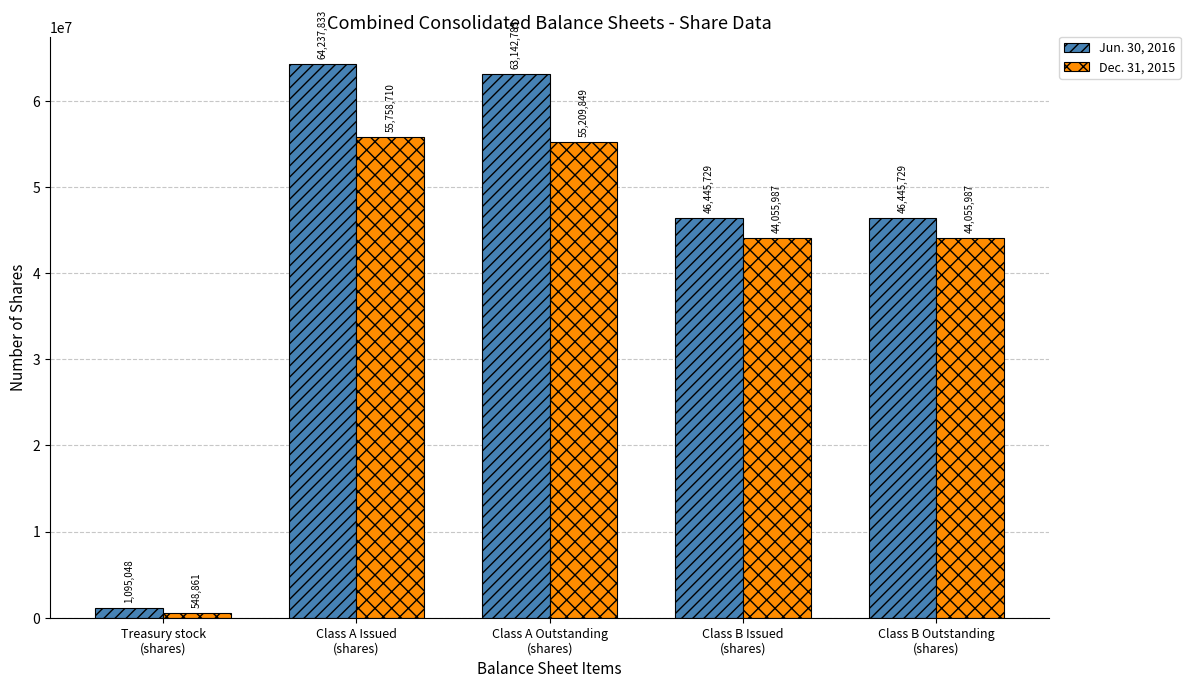

Which series has the largest total across all categories?

Jun. 30, 2016